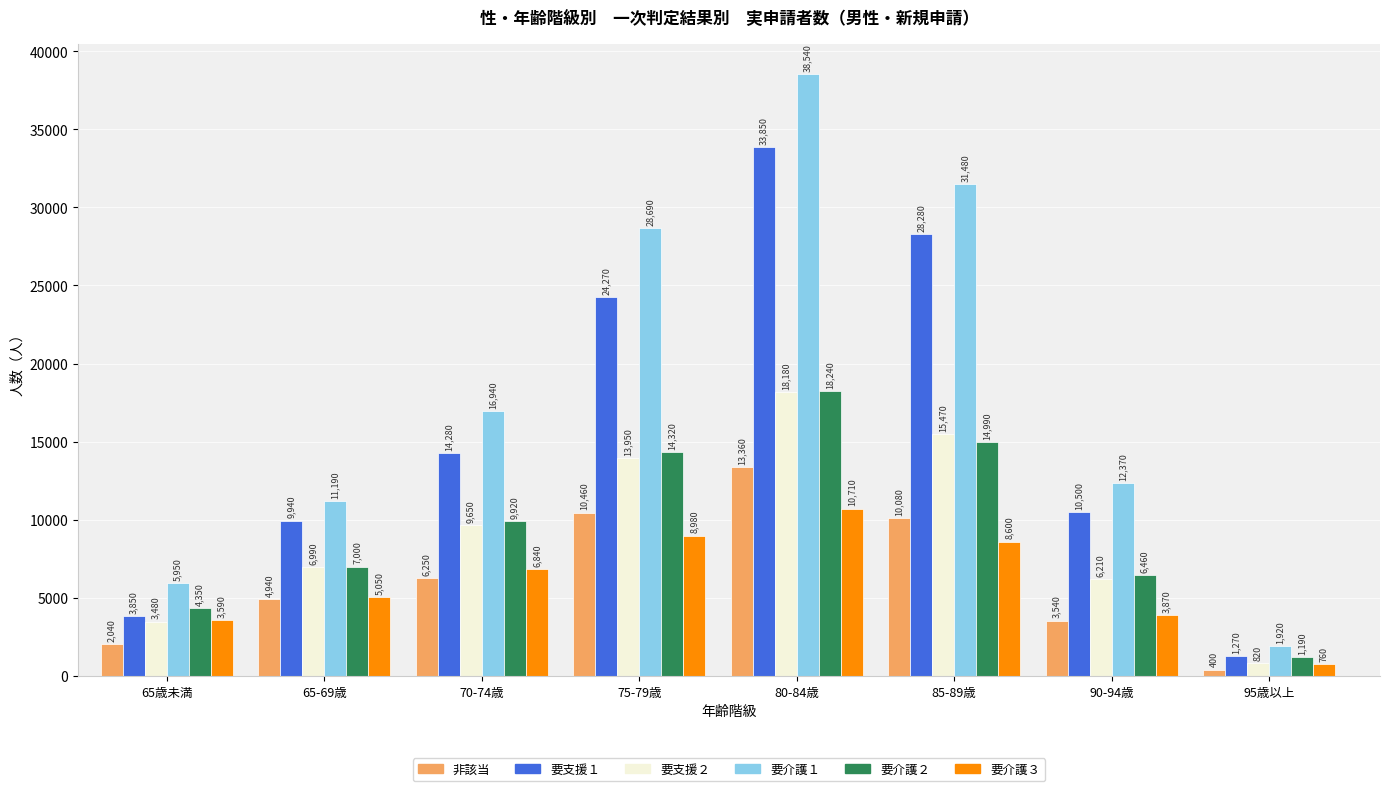

Reading left to right, extract all data points from this chart.

非該当: 65歳未満=2040	65-69歳=4940	70-74歳=6250	75-79歳=10460	80-84歳=13360	85-89歳=10080	90-94歳=3540	95歳以上=400
要支援１: 65歳未満=3850	65-69歳=9940	70-74歳=14280	75-79歳=24270	80-84歳=33850	85-89歳=28280	90-94歳=10500	95歳以上=1270
要支援２: 65歳未満=3480	65-69歳=6990	70-74歳=9650	75-79歳=13950	80-84歳=18180	85-89歳=15470	90-94歳=6210	95歳以上=820
要介護１: 65歳未満=5950	65-69歳=11190	70-74歳=16940	75-79歳=28690	80-84歳=38540	85-89歳=31480	90-94歳=12370	95歳以上=1920
要介護２: 65歳未満=4350	65-69歳=7000	70-74歳=9920	75-79歳=14320	80-84歳=18240	85-89歳=14990	90-94歳=6460	95歳以上=1190
要介護３: 65歳未満=3590	65-69歳=5050	70-74歳=6840	75-79歳=8980	80-84歳=10710	85-89歳=8600	90-94歳=3870	95歳以上=760